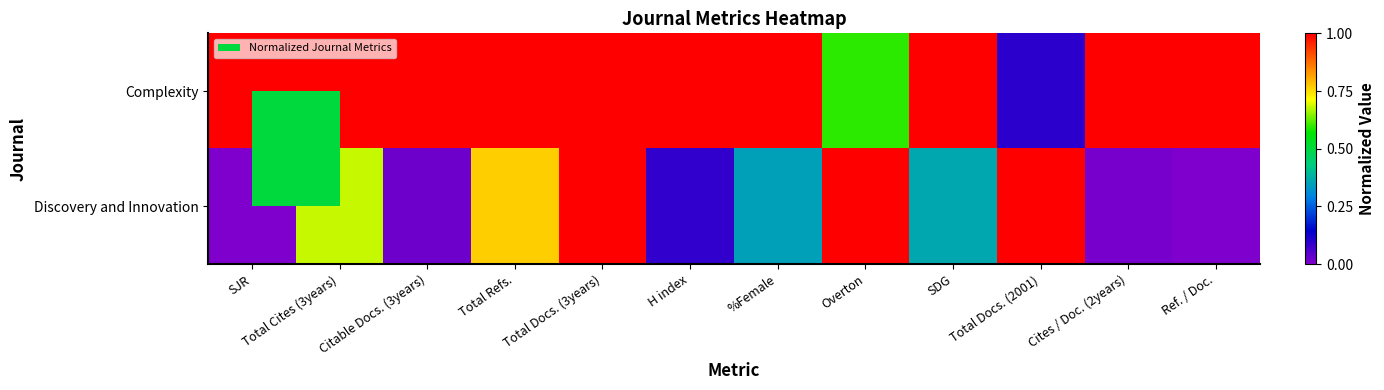

Reading left to right, transcribe all the data shown in this chart.

Complexity: SJR=1.0	Total Cites (3years)=1.0	Citable Docs. (3years)=1.0	Total Refs.=1.0	Total Docs. (3years)=1.0	H index=1.0	%Female=1.0	Overton=0.6	SDG=1.0	Total Docs. (2001)=0.1	Cites / Doc. (2years)=1.0	Ref. / Doc.=1.0
Discovery and Innovation: SJR=0.0	Total Cites (3years)=0.7	Citable Docs. (3years)=0.0	Total Refs.=0.8	Total Docs. (3years)=1.0	H index=0.1	%Female=0.3	Overton=1.0	SDG=0.4	Total Docs. (2001)=1.0	Cites / Doc. (2years)=0.0	Ref. / Doc.=0.0